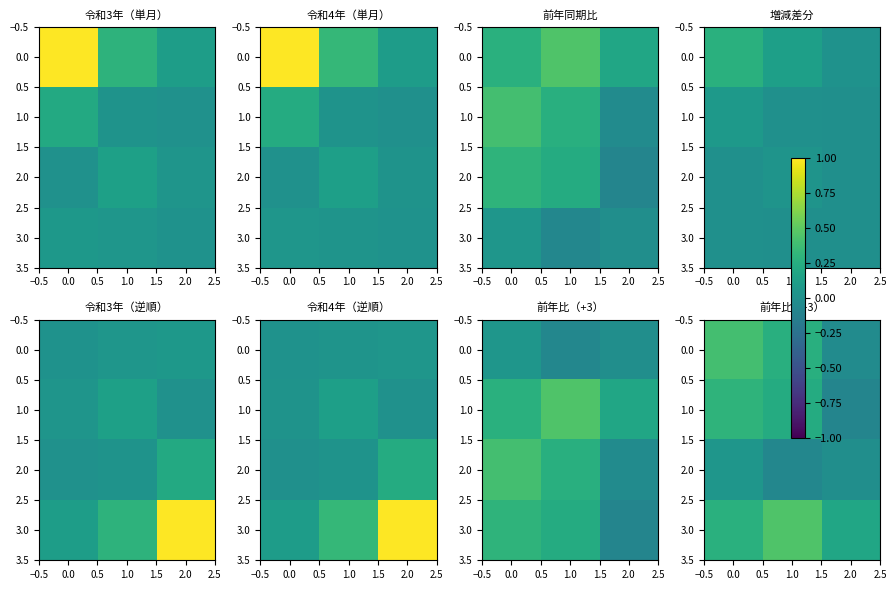

Count the 1.0 values in the range 0 to 1.

2